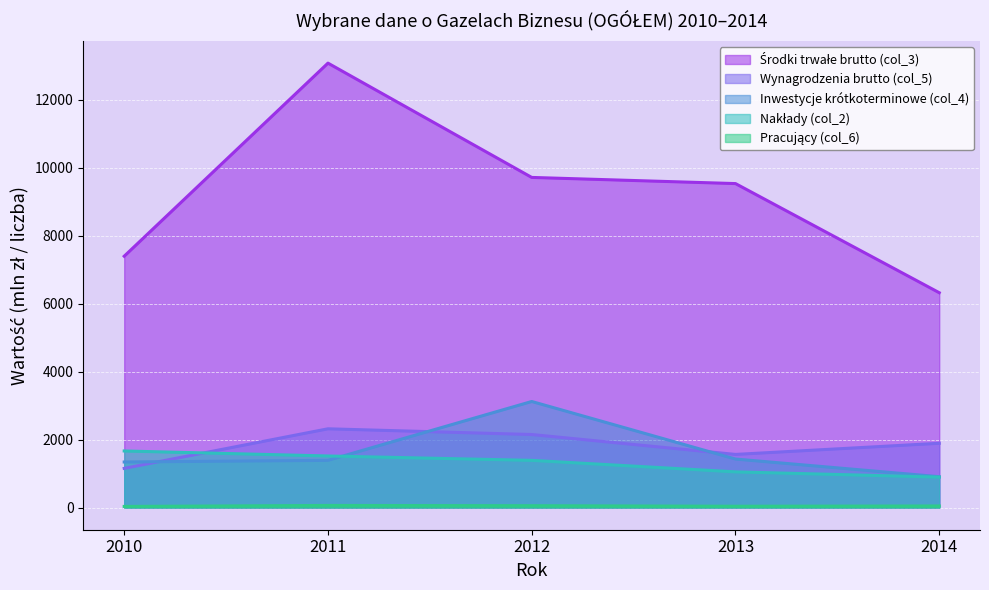

How many categories are shown in the chart?

5